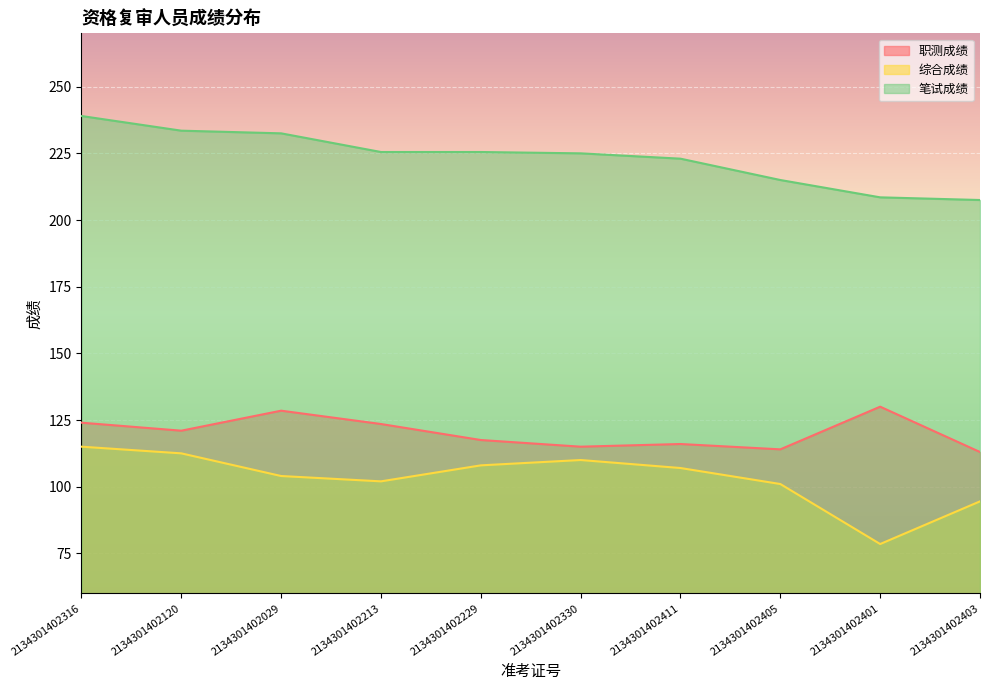

True or false: 笔试成绩 and 综合成绩 intersect in this chart.

False